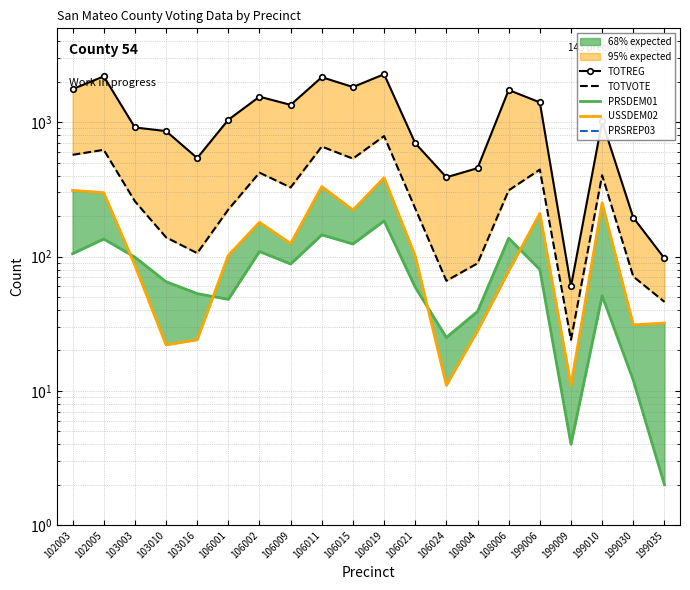

Does the chart have visible grid lines?

Yes